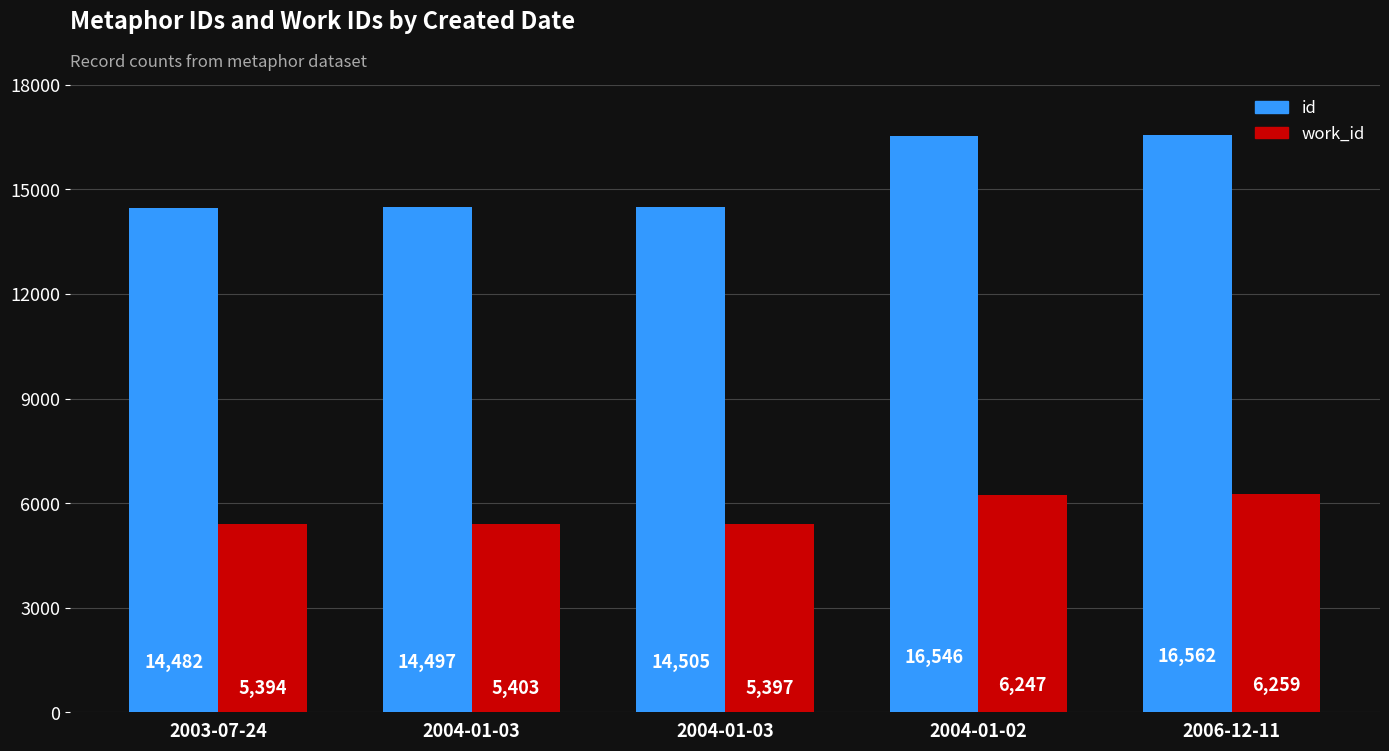

What are all the series names shown in the legend?

id, work_id